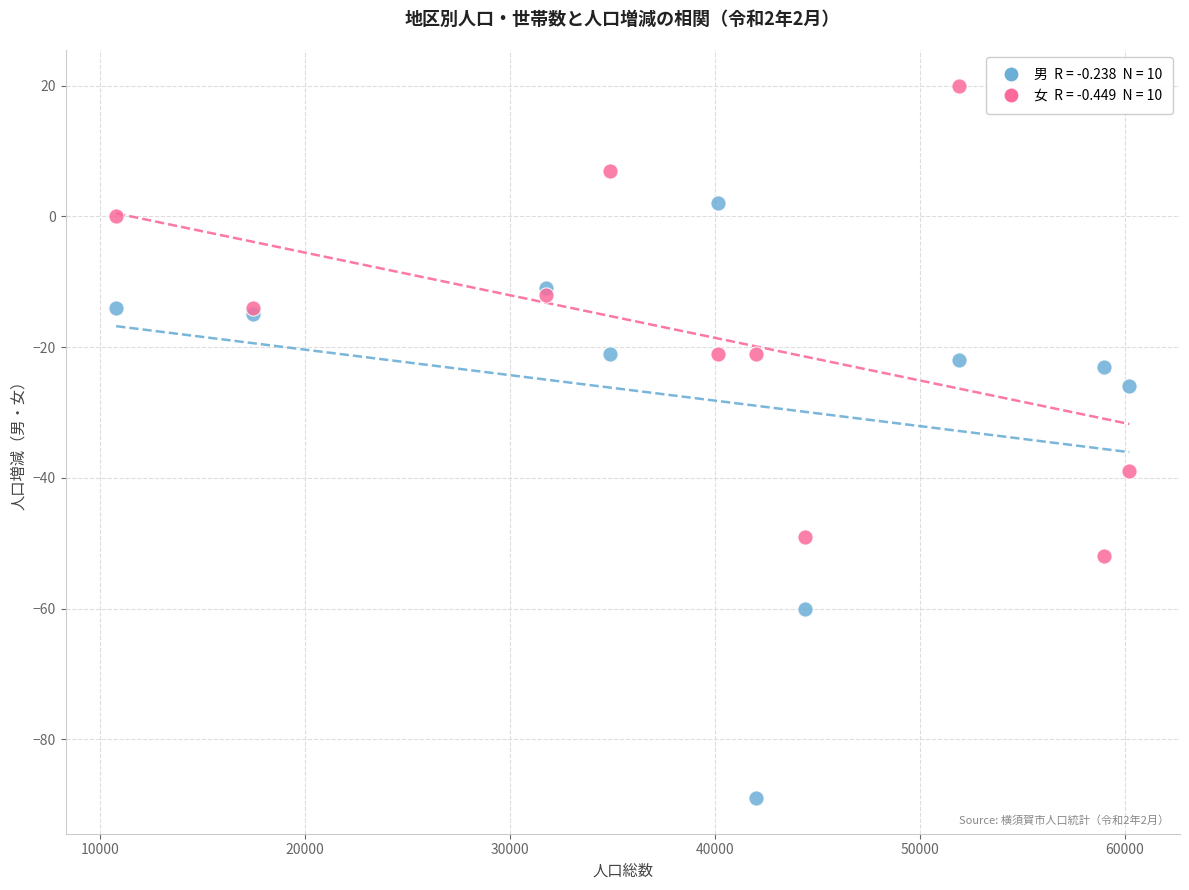

Across all series, what Y value is closest to -34?

-39